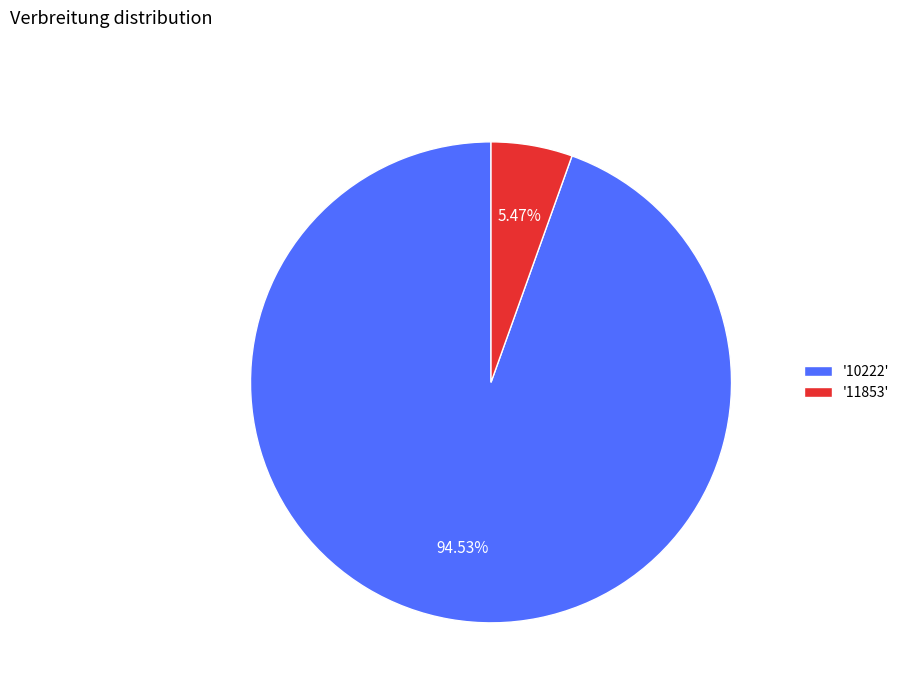

Does any single category account for the majority?

Yes